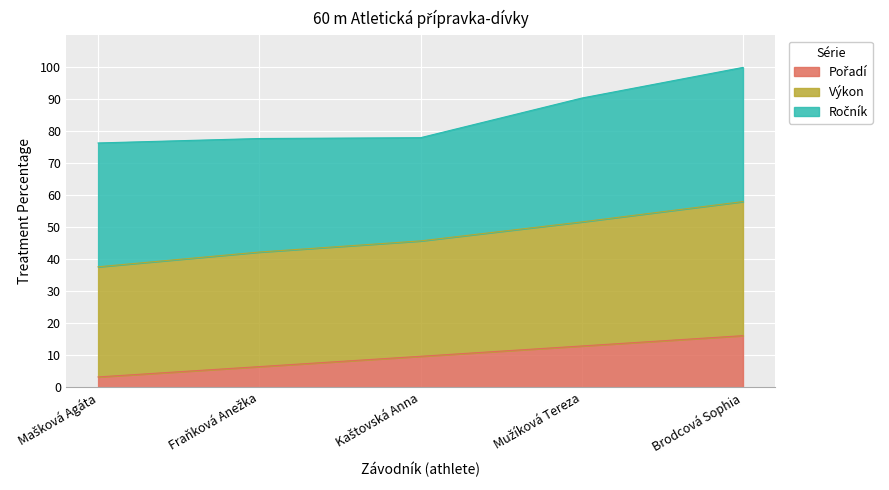

At which category is the sum across all series the highest?

Brodcová Sophia